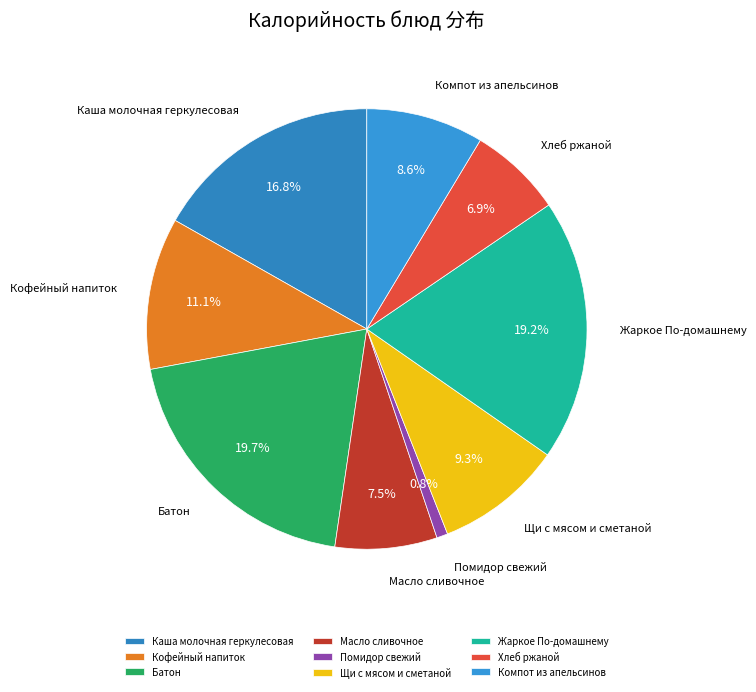

To the nearest percent, what portion does Каша молочная геркулесовая represent?

17%